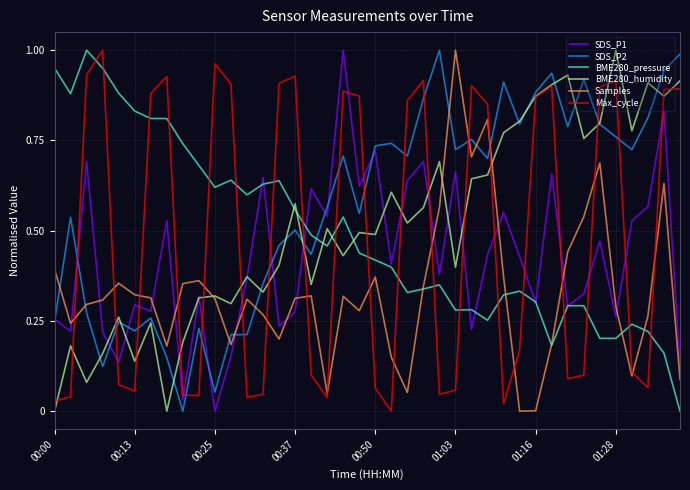

Which series ends up on top after the final intersection of Max_cycle and SDS_P1?

Max_cycle